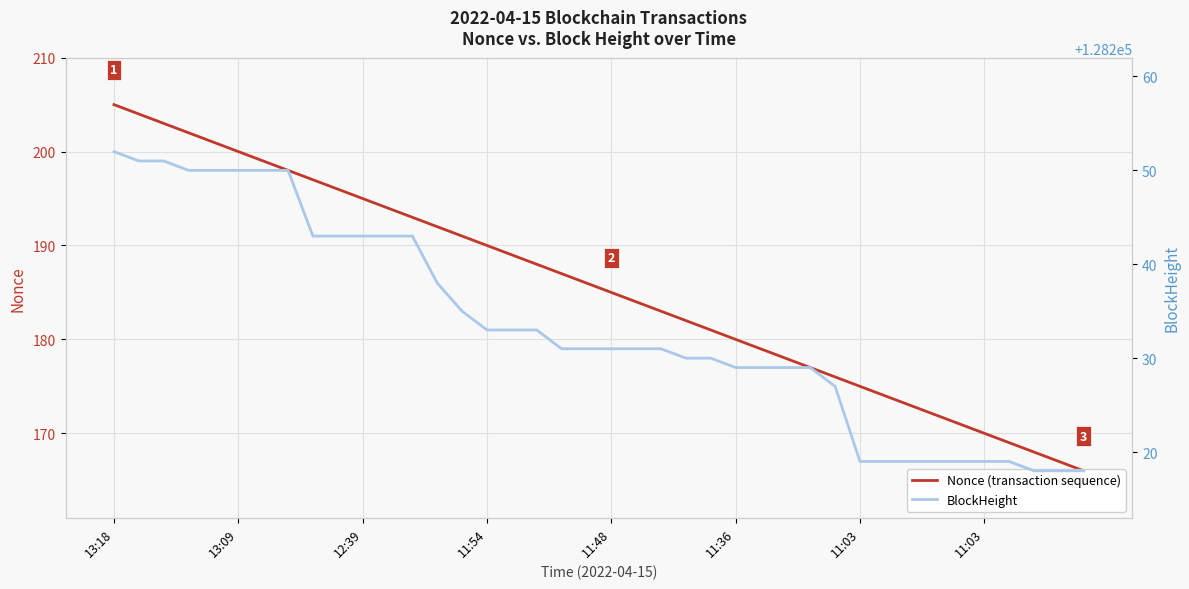

How many lines are shown in the chart?

2